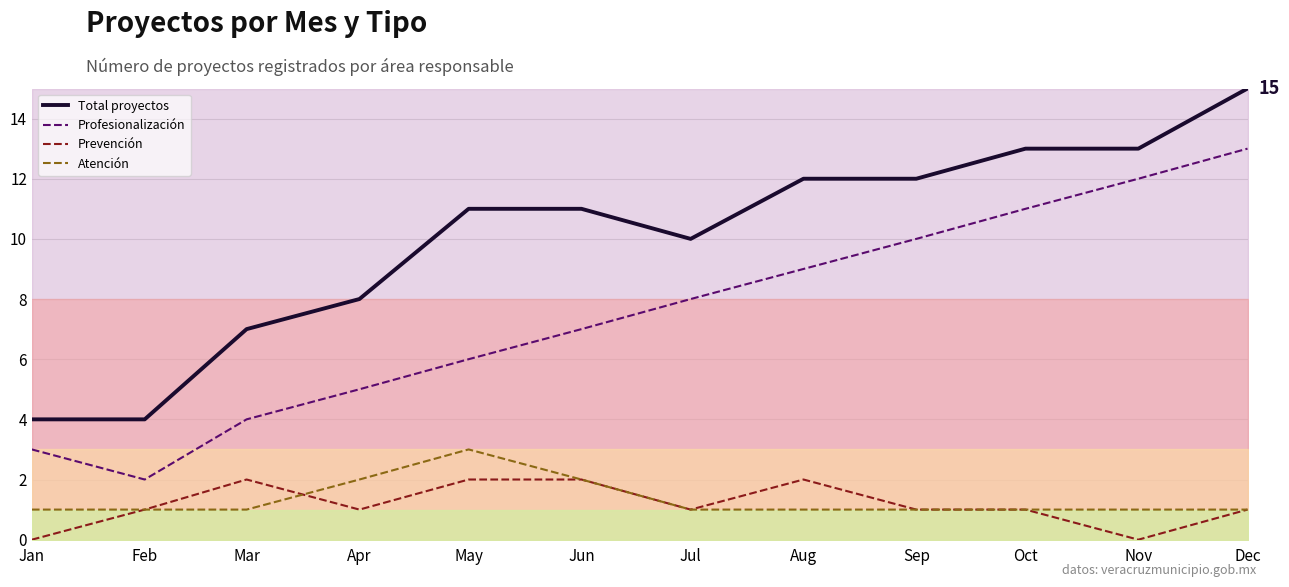

The Total proyectos series shows 11 at May. True or false?

True